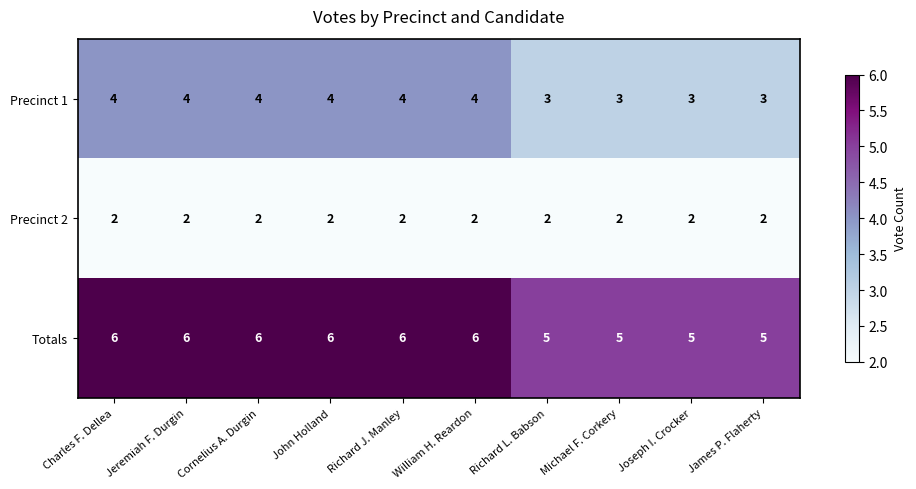

True or false: Precinct 1 has a value of 4 at Charles F. Dellea.

True